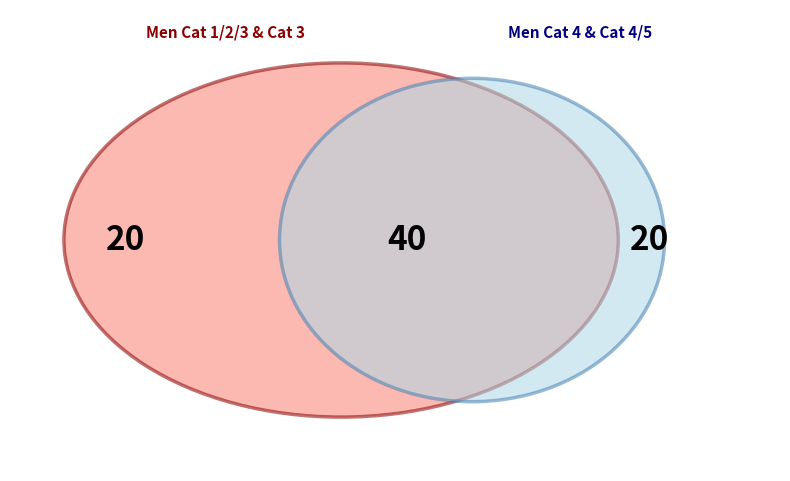

The 3 slice represents 36% of the pie. True or false?

False